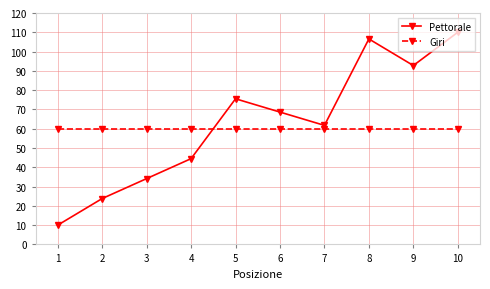

Between 8 and 9, which series saw the biggest shift?

Pettorale